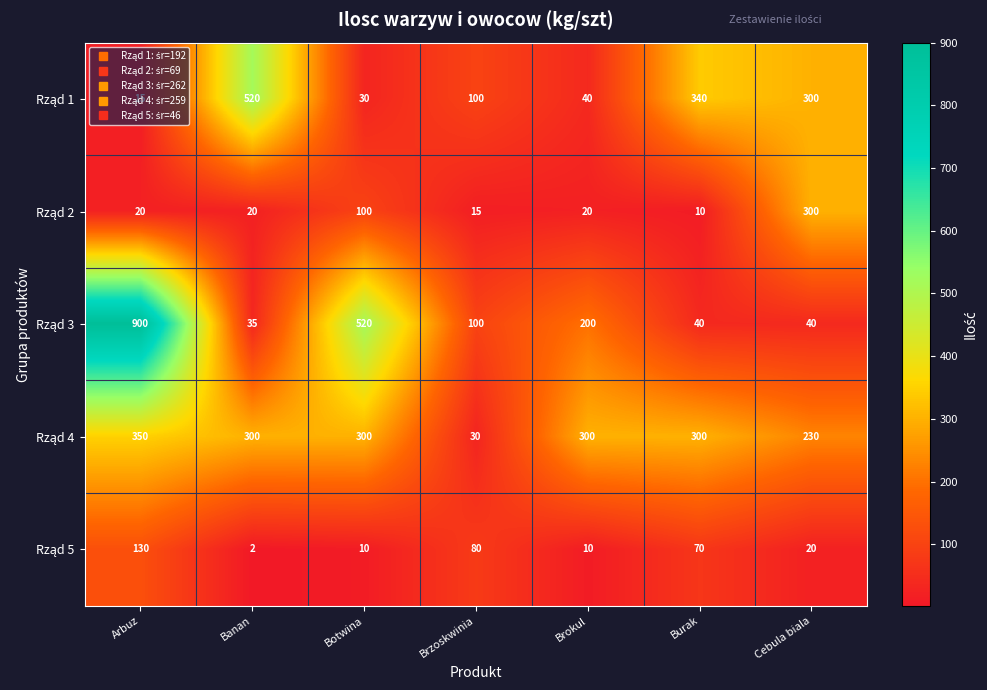

Which label corresponds to the largest value in the chart?

Arbuz